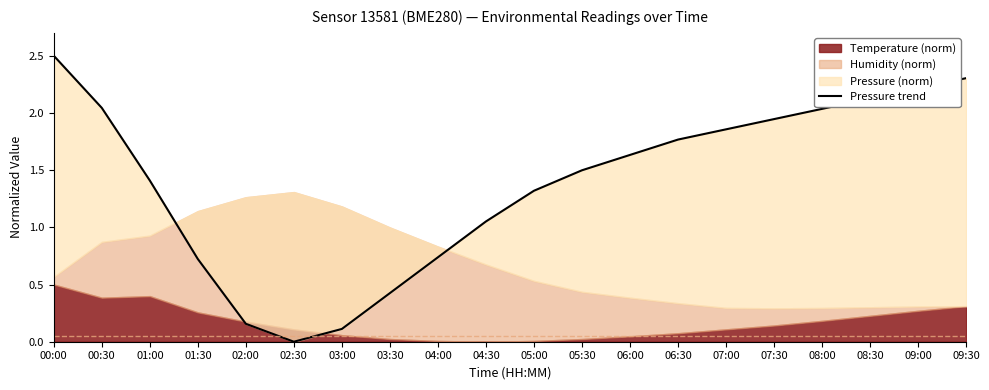

What is the average value?

1.4